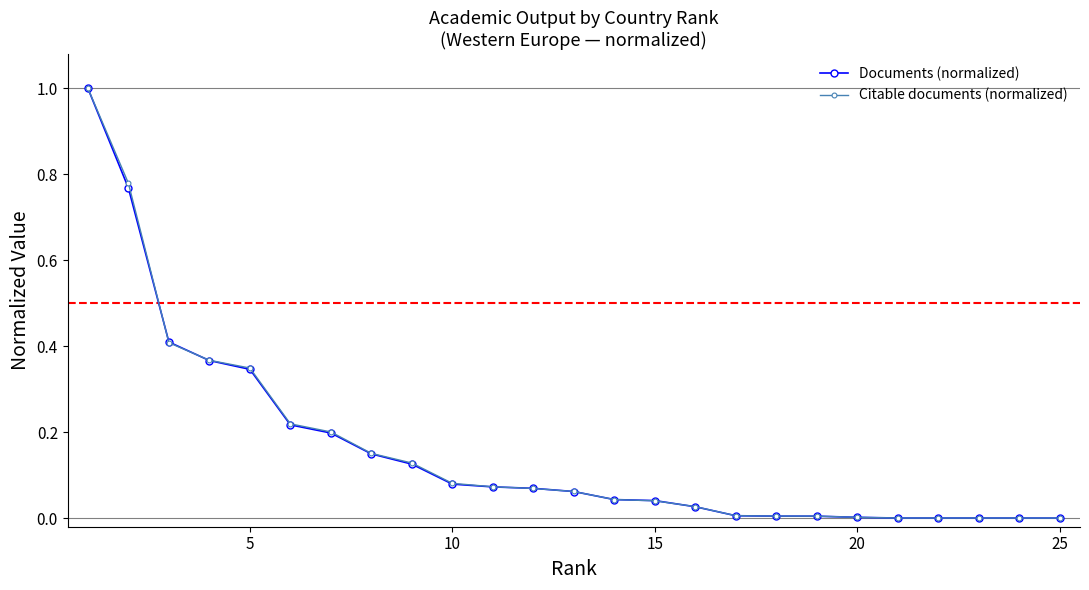

Which series has the widest spread of values?

Documents (normalized)